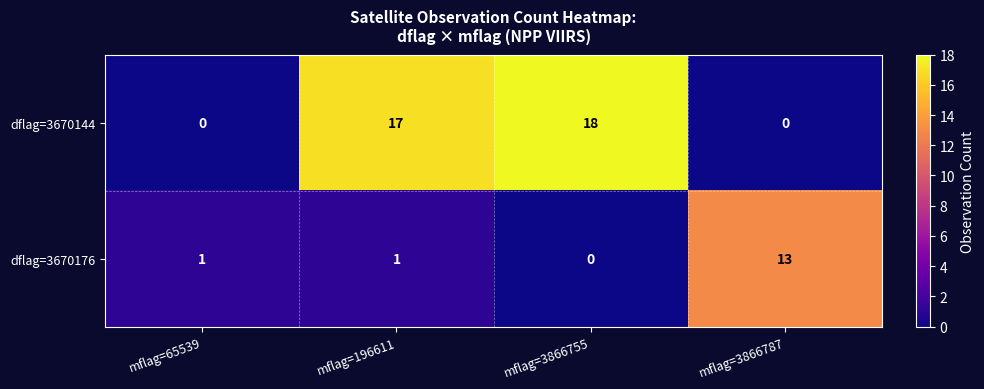

What is the sum of all dflag=3670176 values?

15